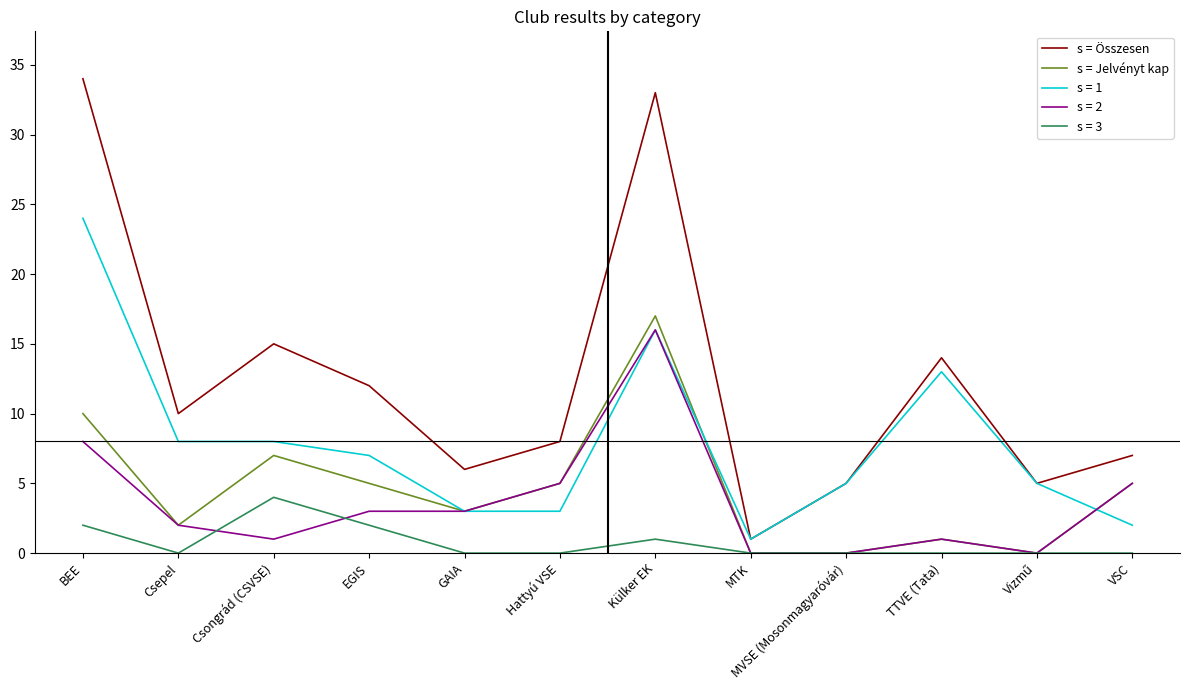

What position from the left is MVSE (Mosonmagyaróvár)?

9